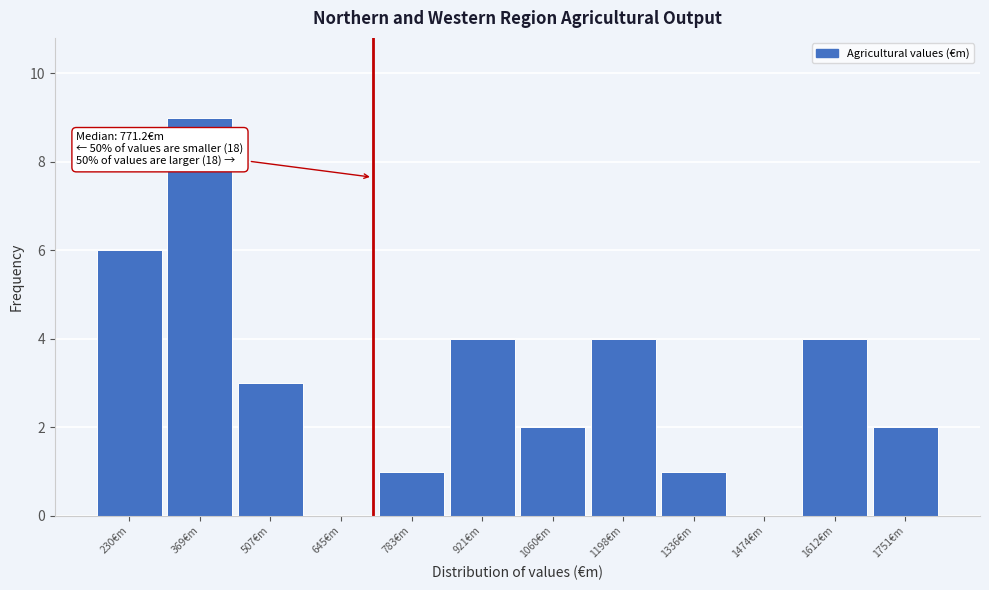

Reading left to right, extract all data points from this chart.

230€m=6	369€m=9	507€m=3	645€m=0	783€m=1	921€m=4	1060€m=2	1198€m=4	1336€m=1	1474€m=0	1612€m=4	1751€m=2